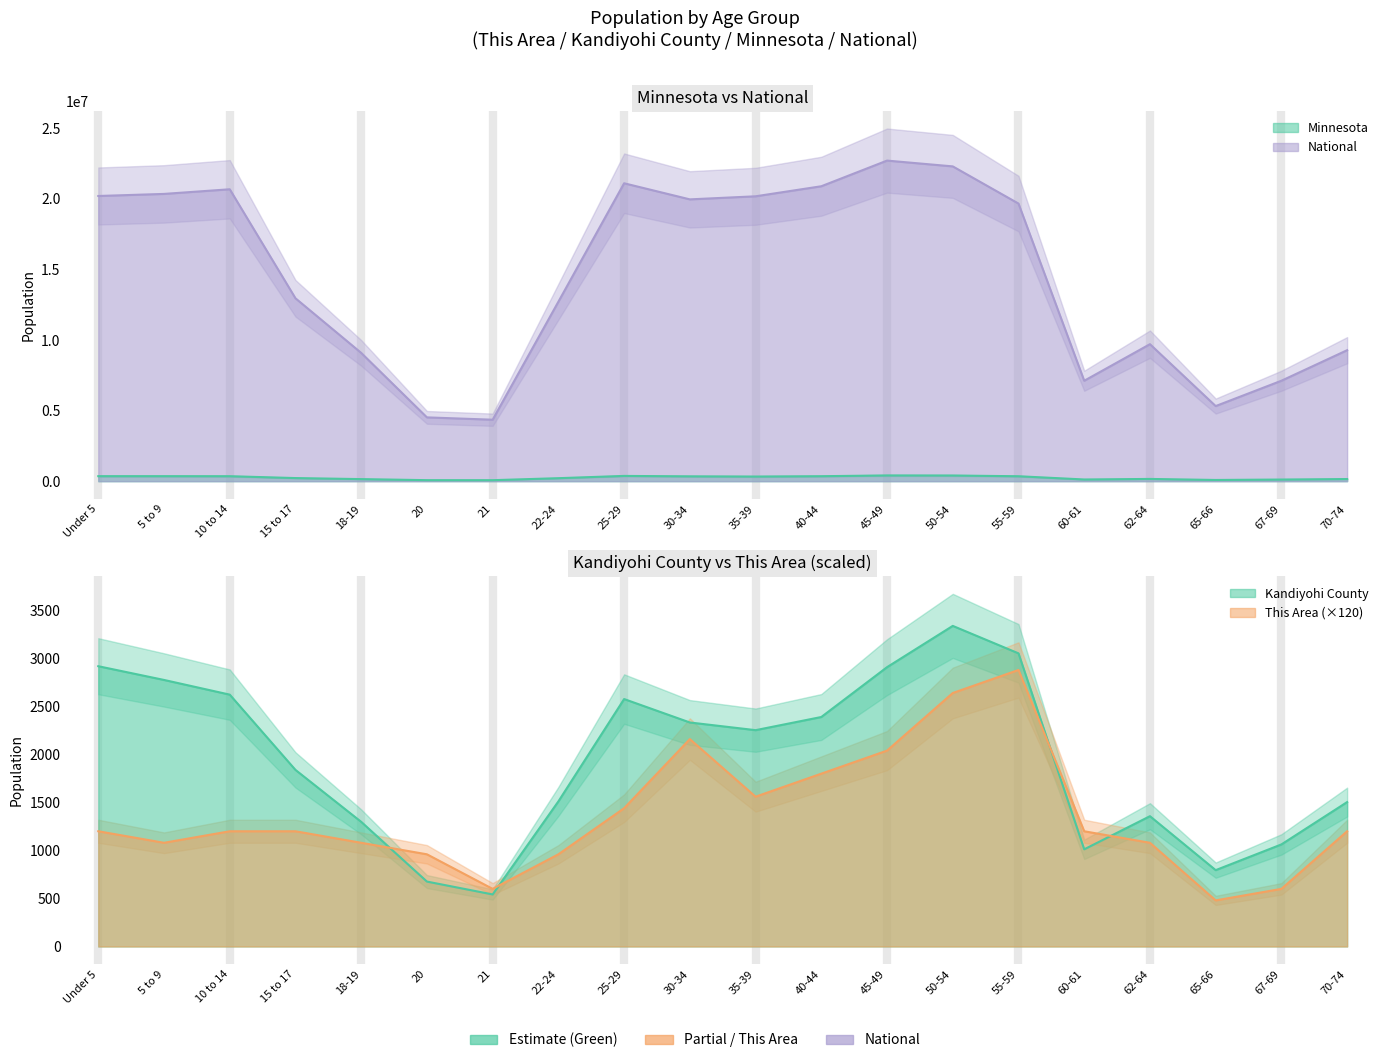

Which series has the largest total across all categories?

National